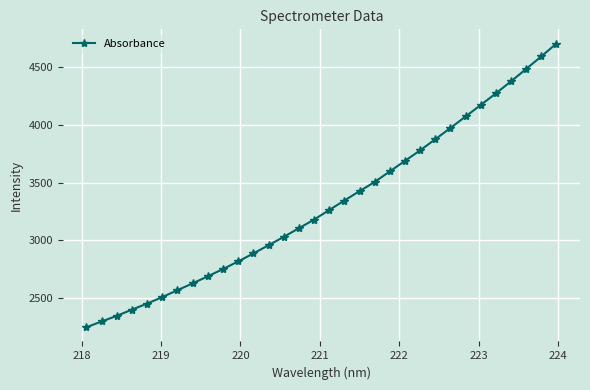

What is the maximum value shown in the chart?

4707.6